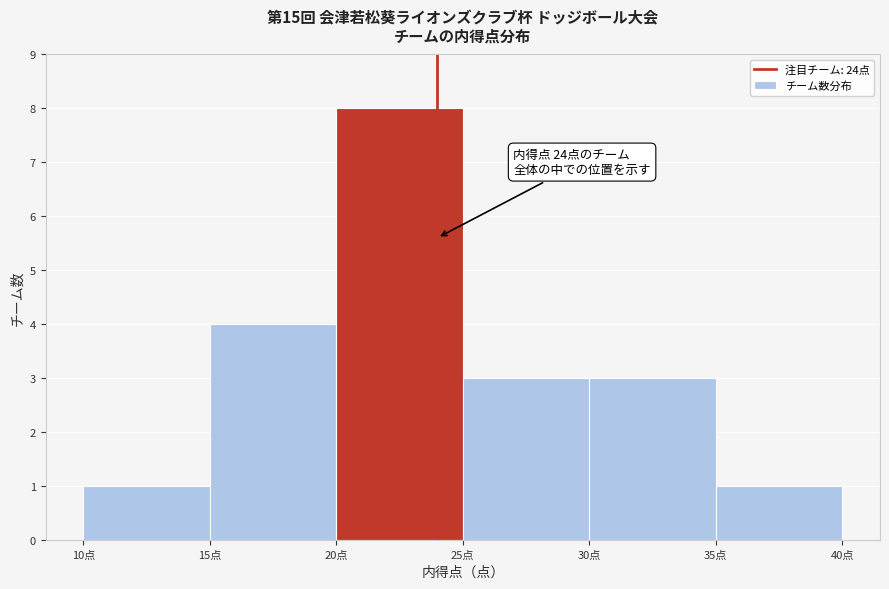

Over which range of the x-axis is the bar tallest?

20 to 25